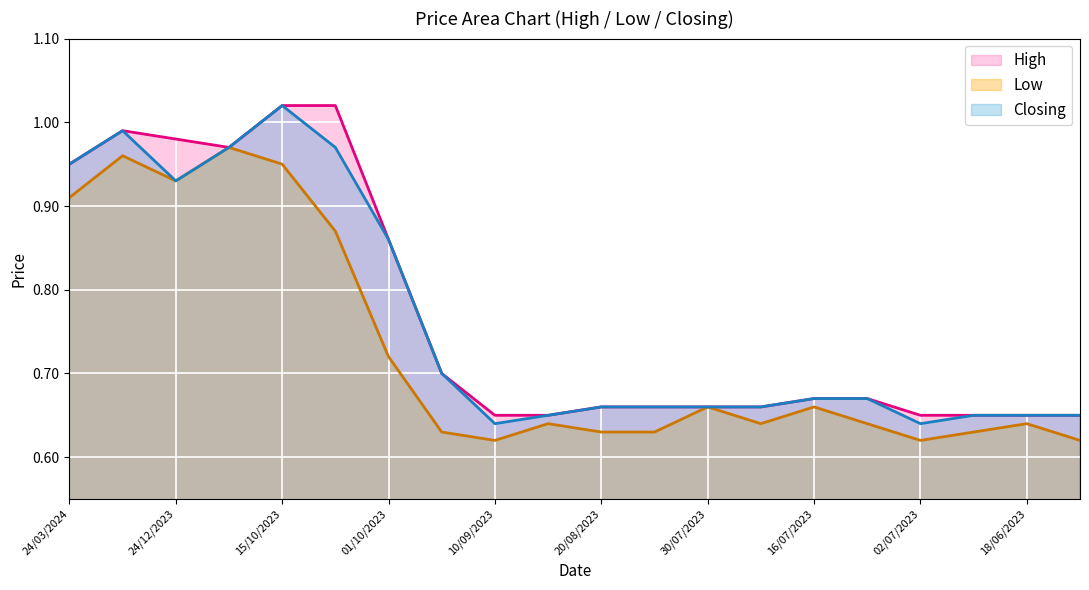

What is the sum of the Low values at 10/09/2023 and 02/07/2023?

1.2